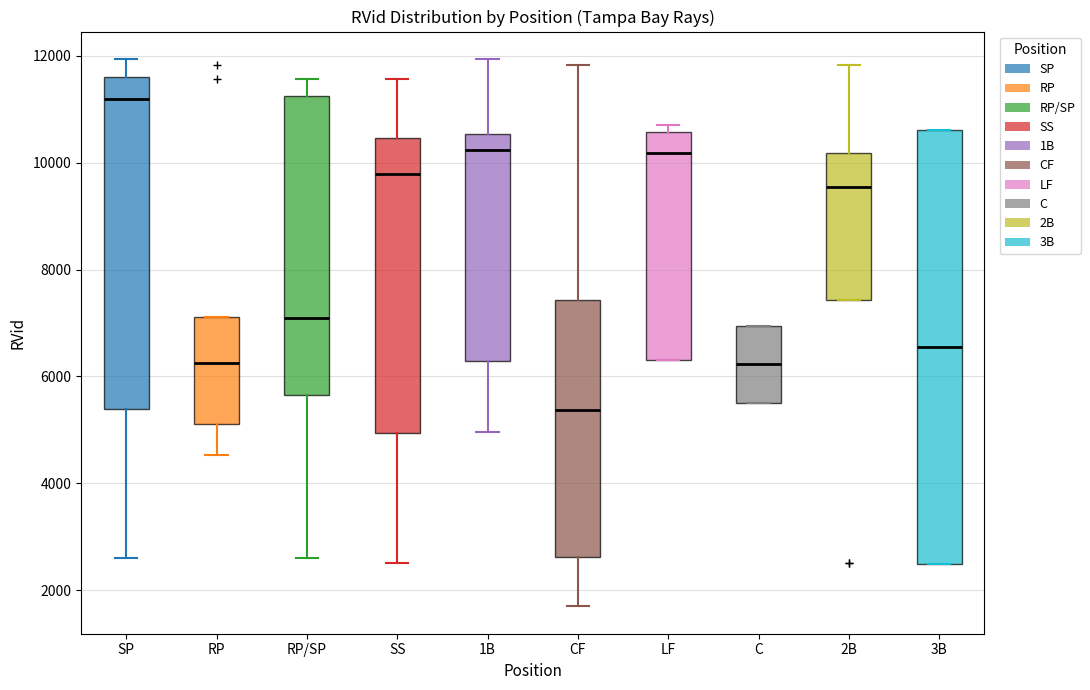

Which box has the lowest median line?

CF